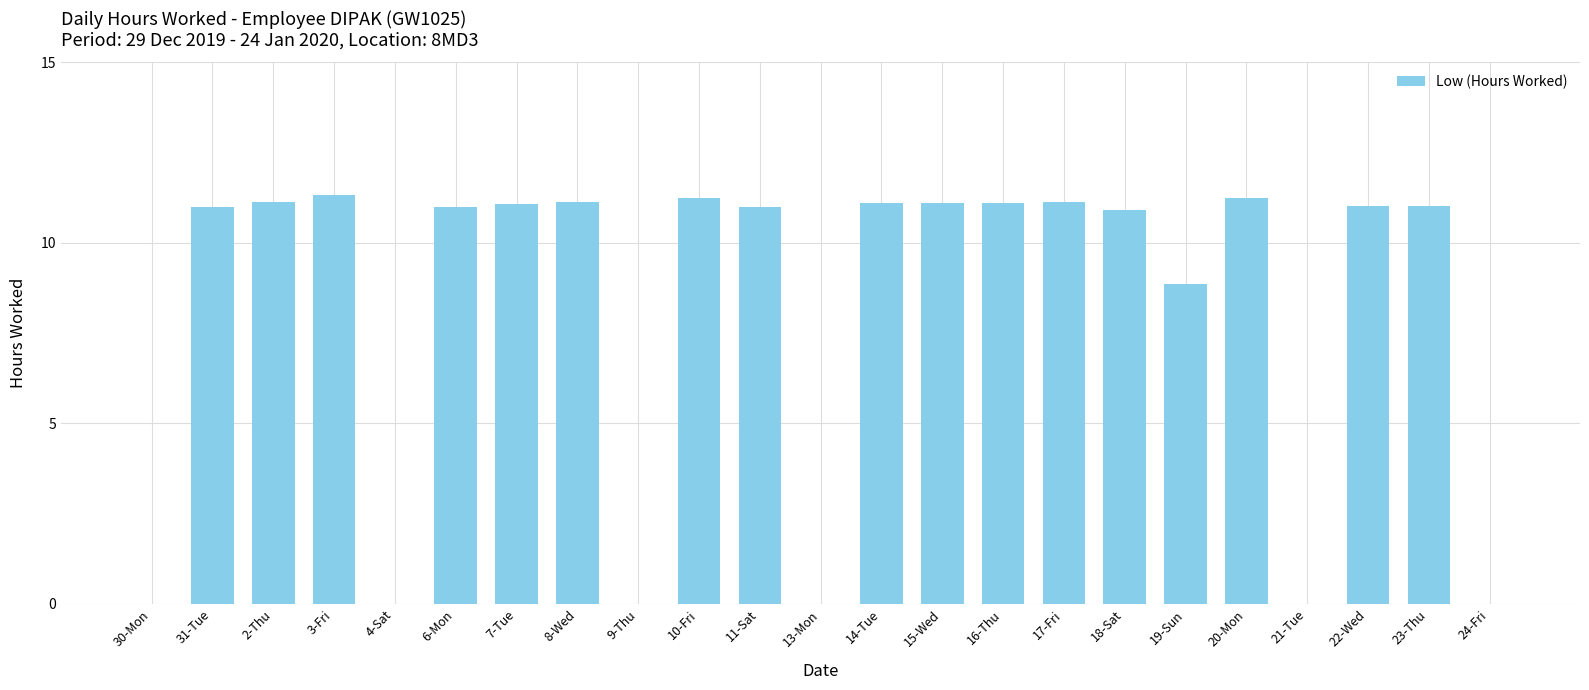

What is the ratio of the value at 14-Tue to the value at 19-Sun?

1.3